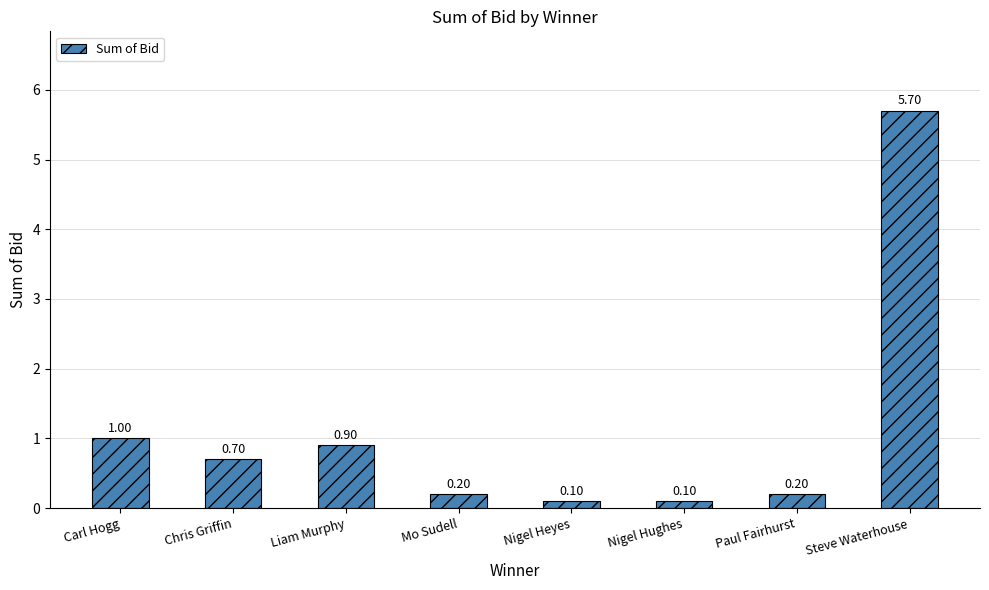

What is the approximate value at Steve Waterhouse?

5.7